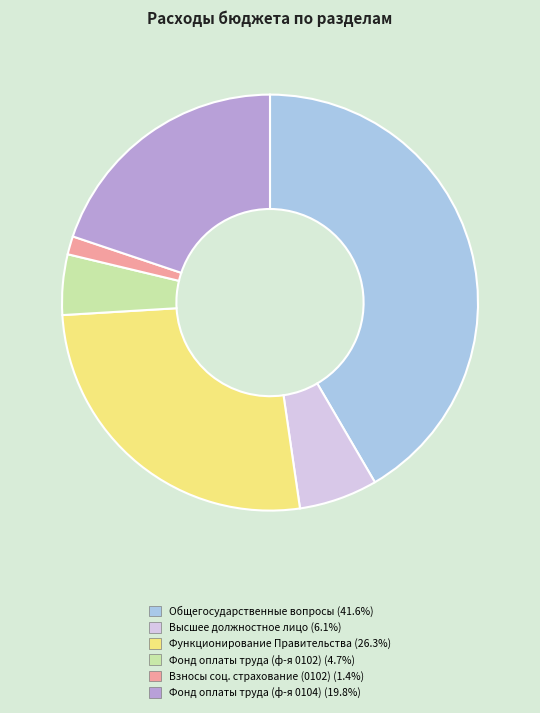

Does Взносы соц. страхование (0102) (1.4%) represent more than half of the total?

No